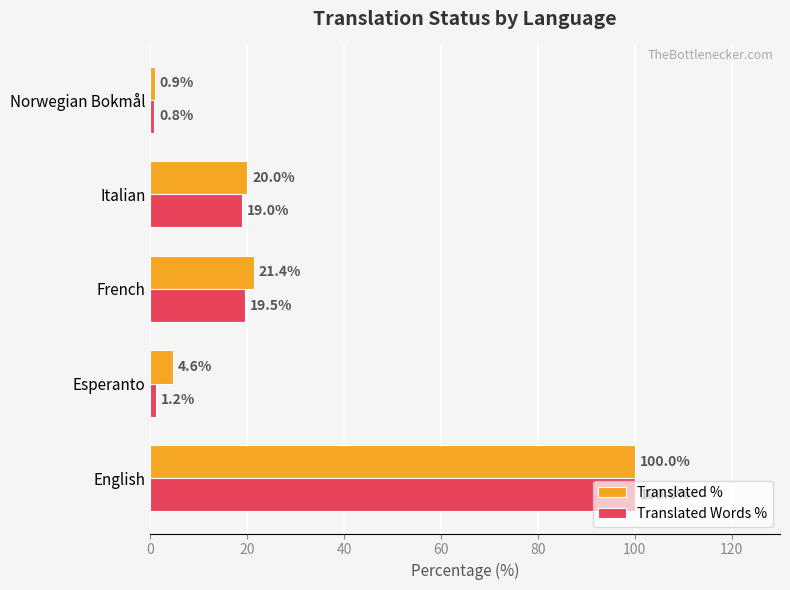

Which series has the largest range (max minus min)?

Translated Words %